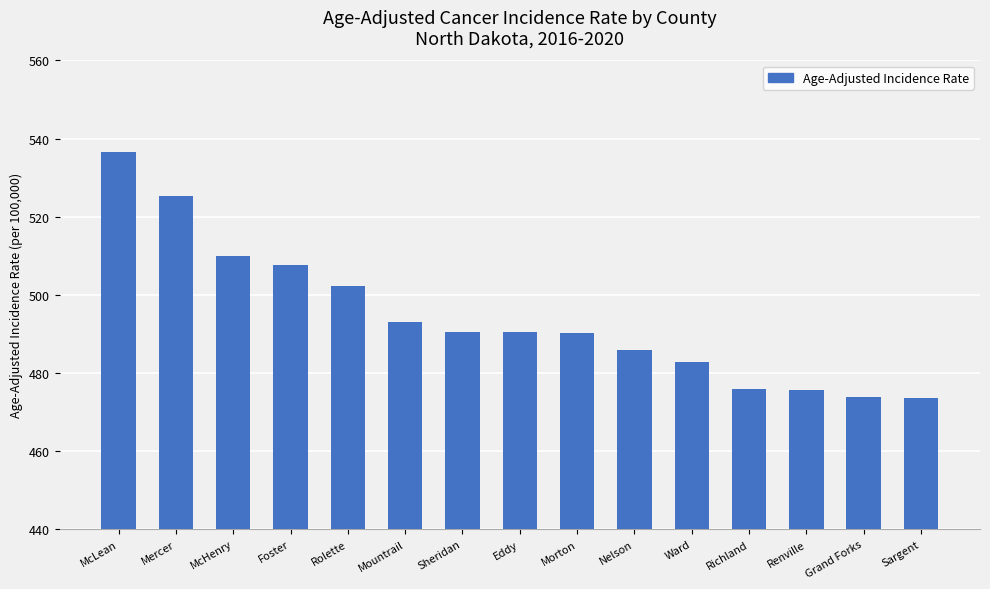

Between Renville and Foster, which is larger?

Foster